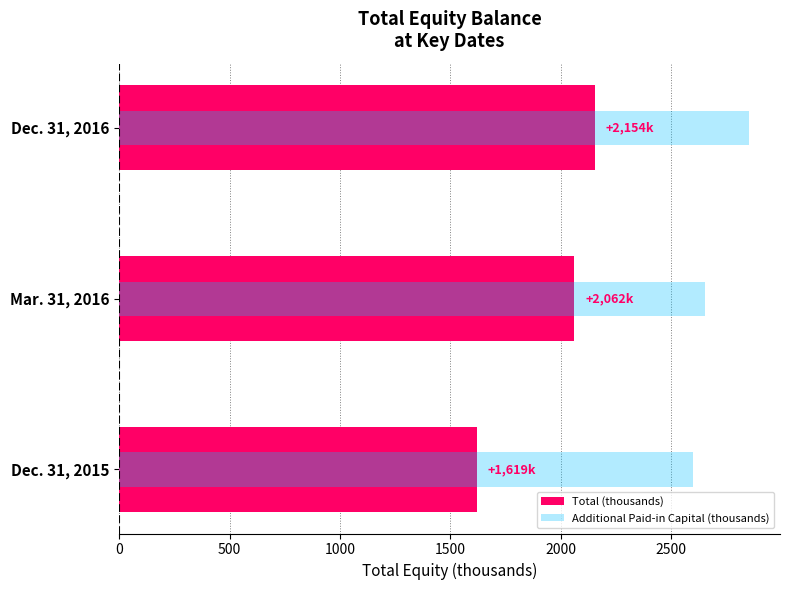

What is the average value of the Additional Paid-in Capital (thousands) series?

2700.5